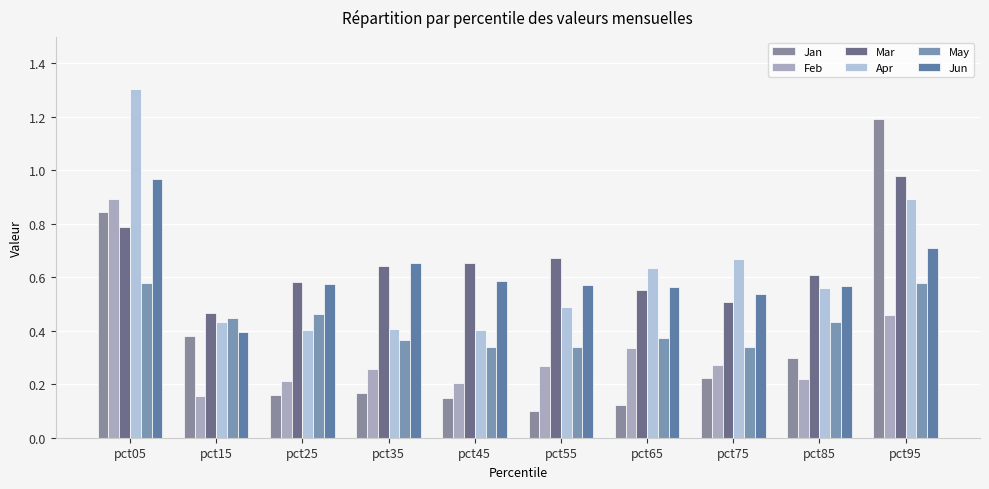

Reading left to right, transcribe all the data shown in this chart.

Jan: 0.8	0.4	0.2	0.2	0.1	0.1	0.1	0.2	0.3	1.2
Feb: 0.9	0.2	0.2	0.3	0.2	0.3	0.3	0.3	0.2	0.5
Mar: 0.8	0.5	0.6	0.6	0.7	0.7	0.6	0.5	0.6	1.0
Apr: 1.3	0.4	0.4	0.4	0.4	0.5	0.6	0.7	0.6	0.9
May: 0.6	0.4	0.5	0.4	0.3	0.3	0.4	0.3	0.4	0.6
Jun: 1.0	0.4	0.6	0.7	0.6	0.6	0.6	0.5	0.6	0.7